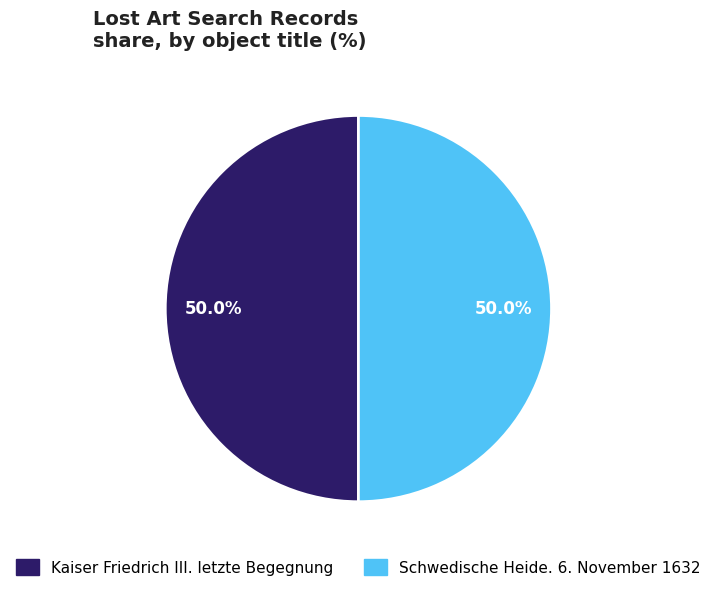

Combined, what portion of the pie is Kaiser Friedrich III. letzte Begegnung and Schwedische Heide. 6. November 1632?

100.0%